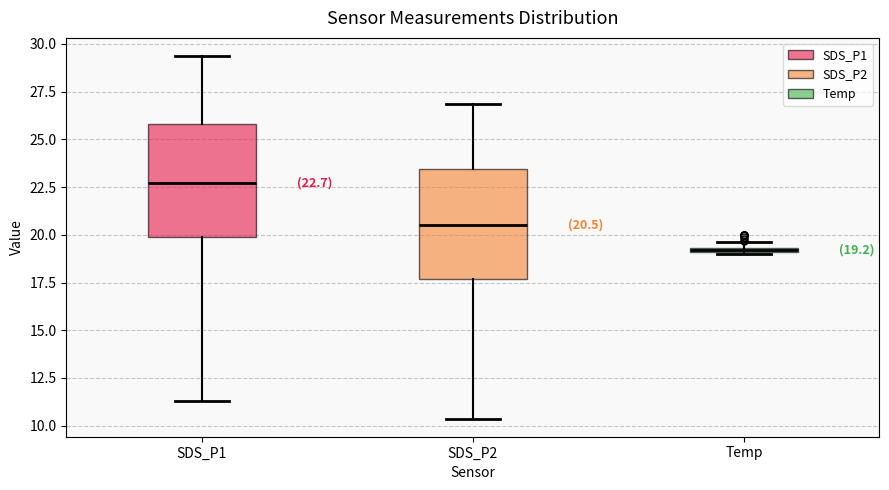

Which box has the lowest median line?

Temp